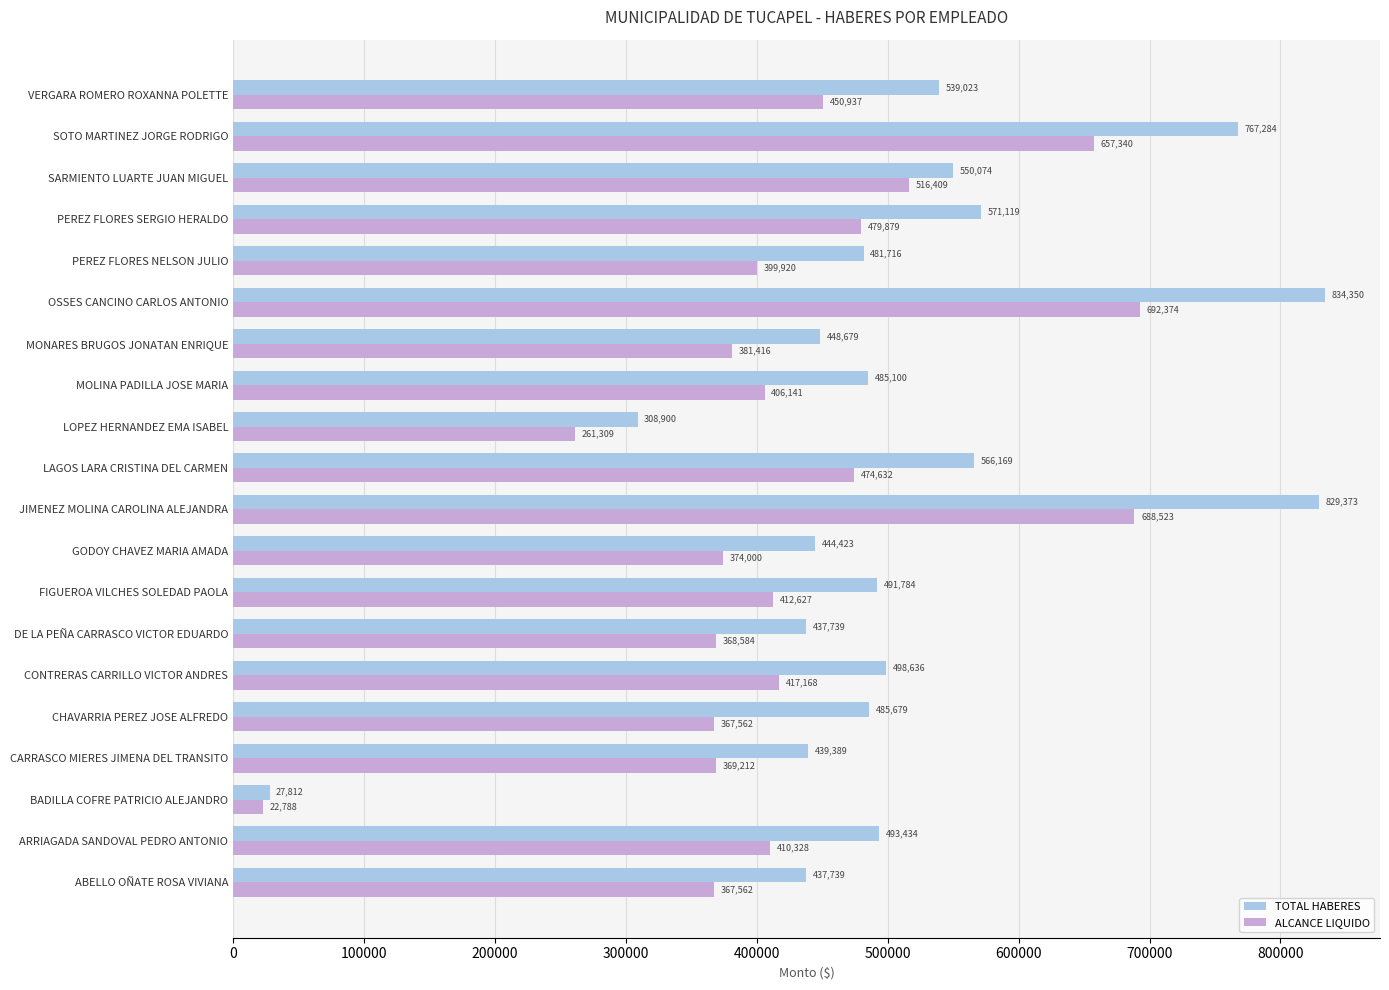

What is the greatest value displayed?

834350